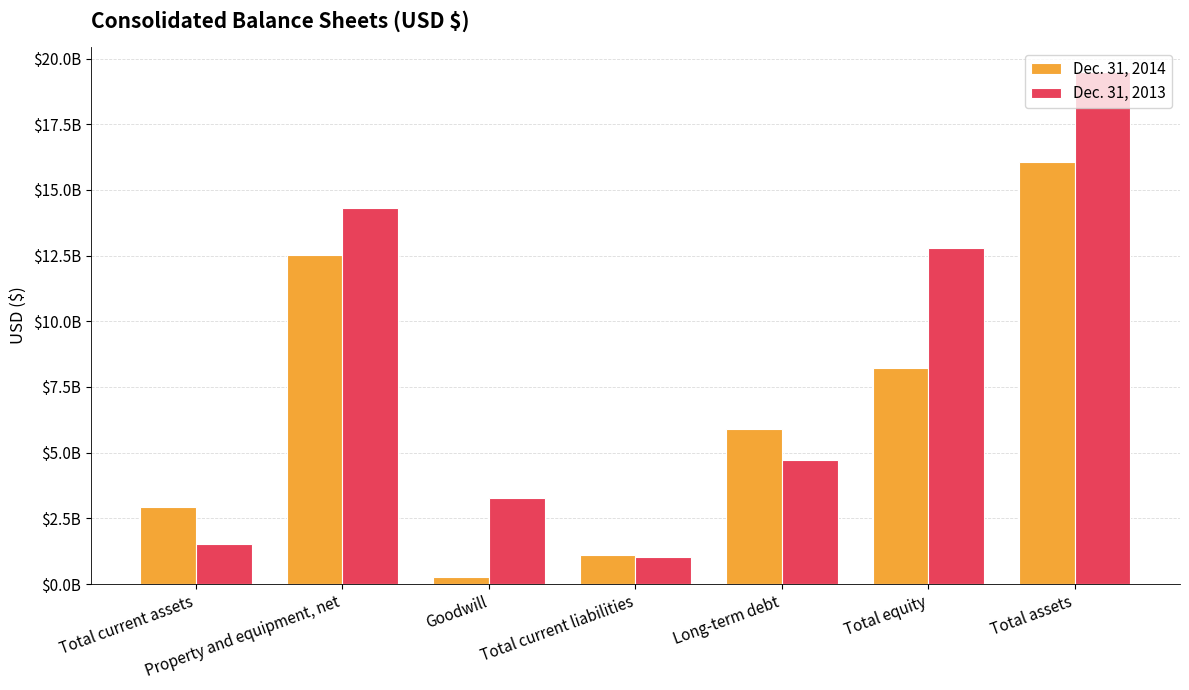

Reading right to left, extract all data points from this chart.

Dec. 31, 2014: 16059900000	8222900000	5885600000	1104600000	276100000	12534800000	2934800000
Dec. 31, 2013: 19472900000	12798900000	4718900000	1047300000	3274000000	14311000000	1535200000